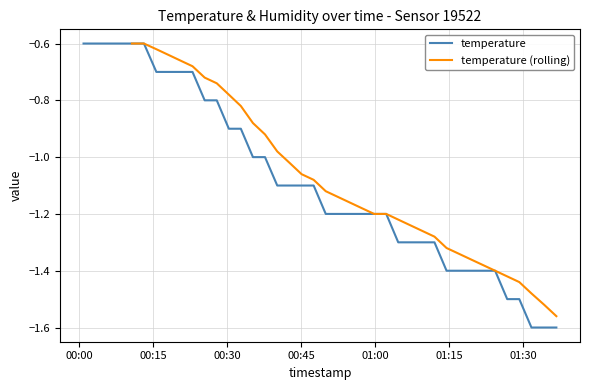

Reading left to right, what are all the values shown in this chart?

-0.6	-0.6	-0.6	-0.6	-0.6	-0.6	-0.7	-0.7	-0.7	-0.7	-0.8	-0.8	-0.9	-0.9	-1.0	-1.0	-1.1	-1.1	-1.1	-1.1	-1.2	-1.2	-1.2	-1.2	-1.2	-1.2	-1.3	-1.3	-1.3	-1.3	-1.4	-1.4	-1.4	-1.4	-1.4	-1.5	-1.5	-1.6	-1.6	-1.6